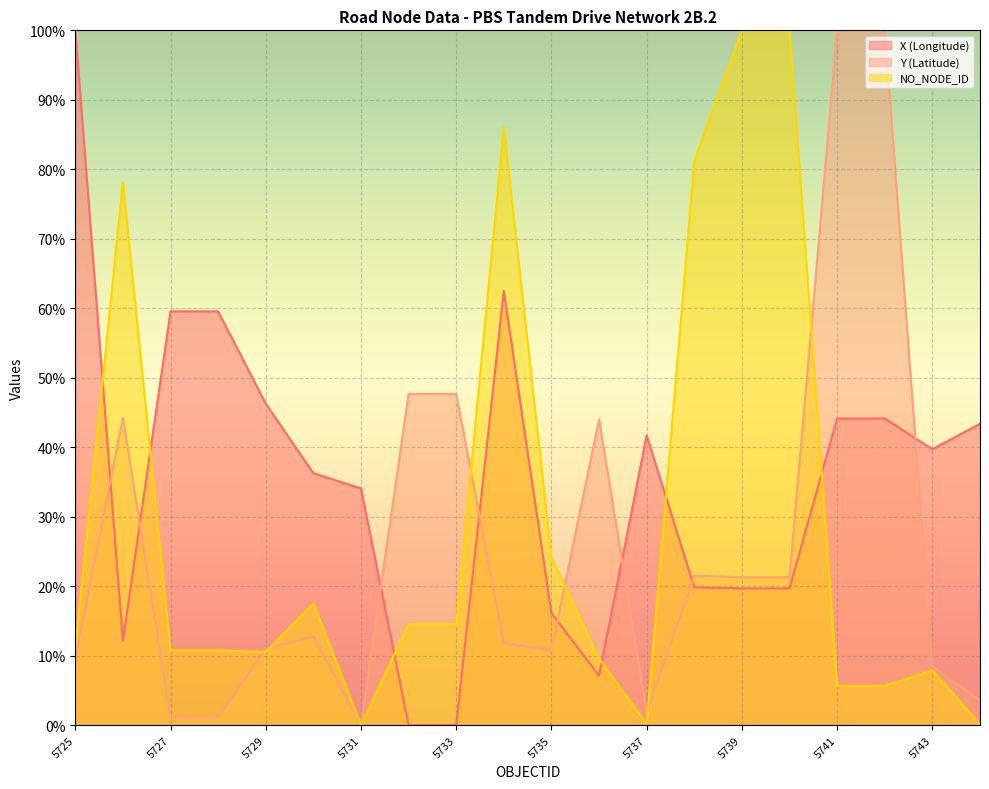

List the series in order of their overall mean, highest first.

X (Longitude), NO_NODE_ID, Y (Latitude)